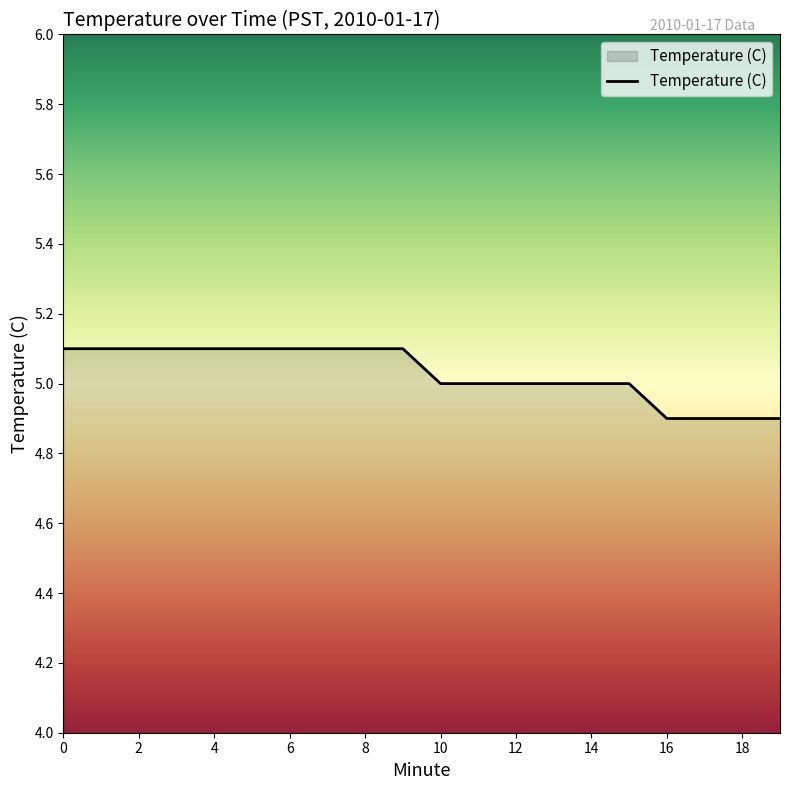

What is the smallest value displayed?

4.9